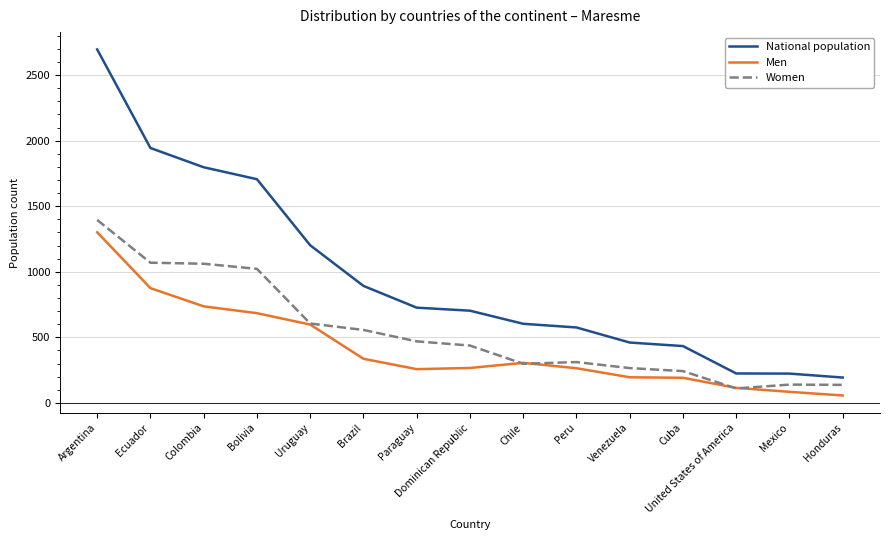

True or false: Men and National population intersect in this chart.

False